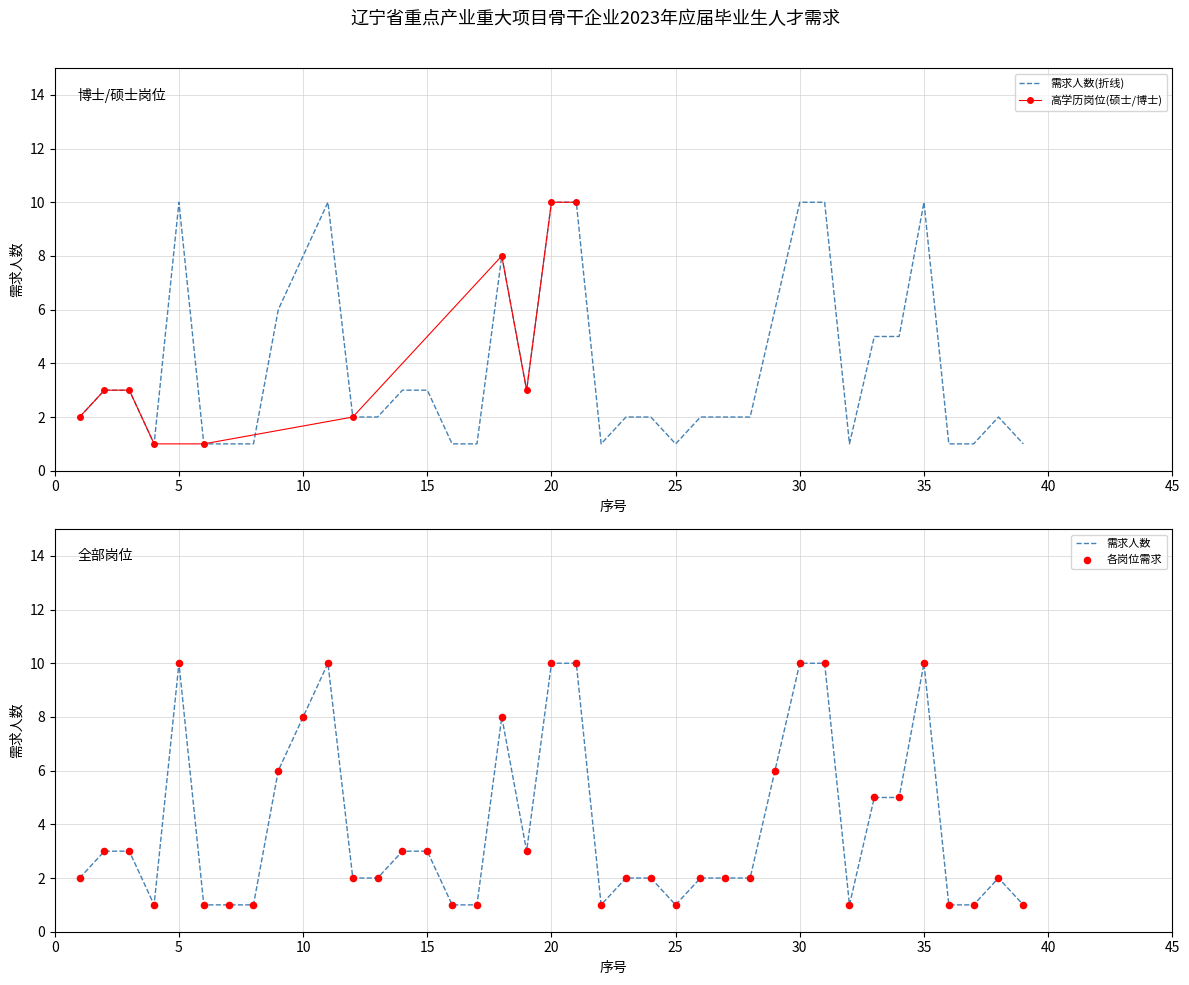

Approximately how many times larger is the value at 10 compared to 5?

0.8